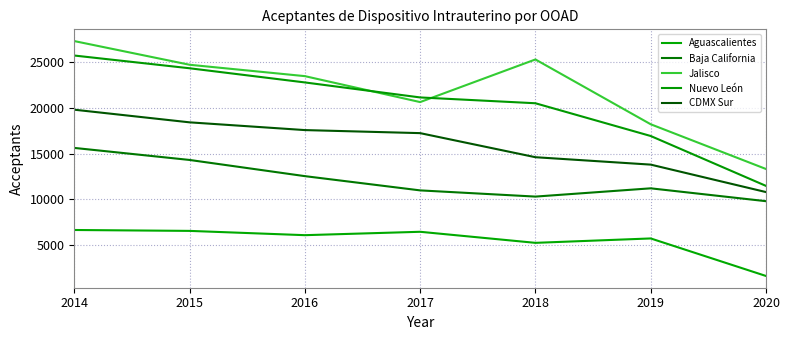

Does the chart display data point markers on the line(s)?

No